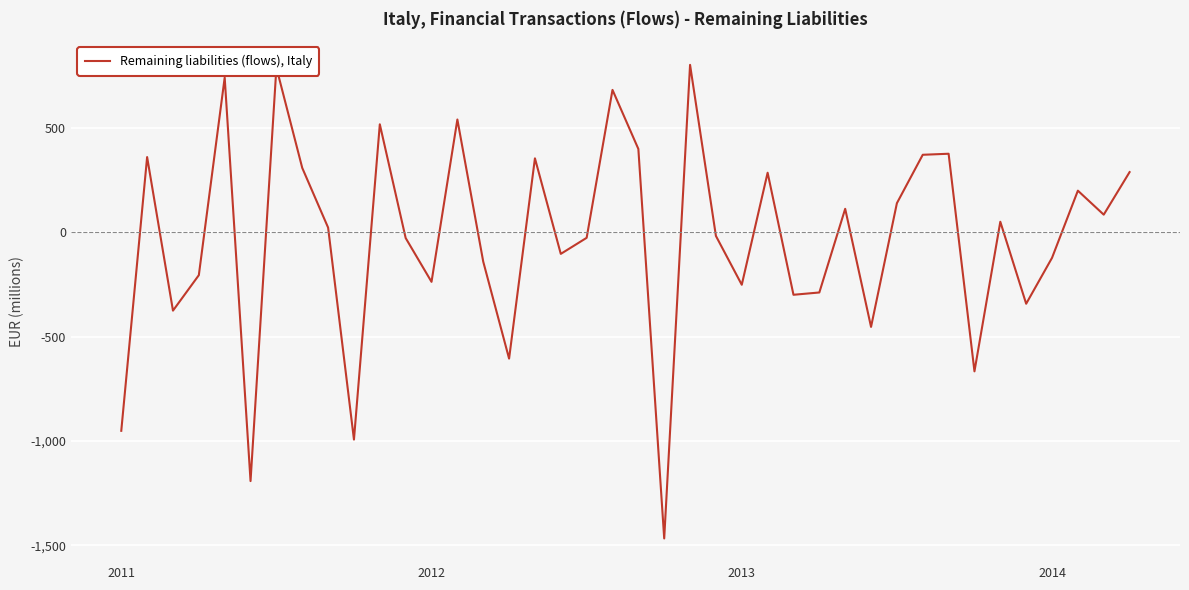

What is the difference between the maximum and minimum values?

2270